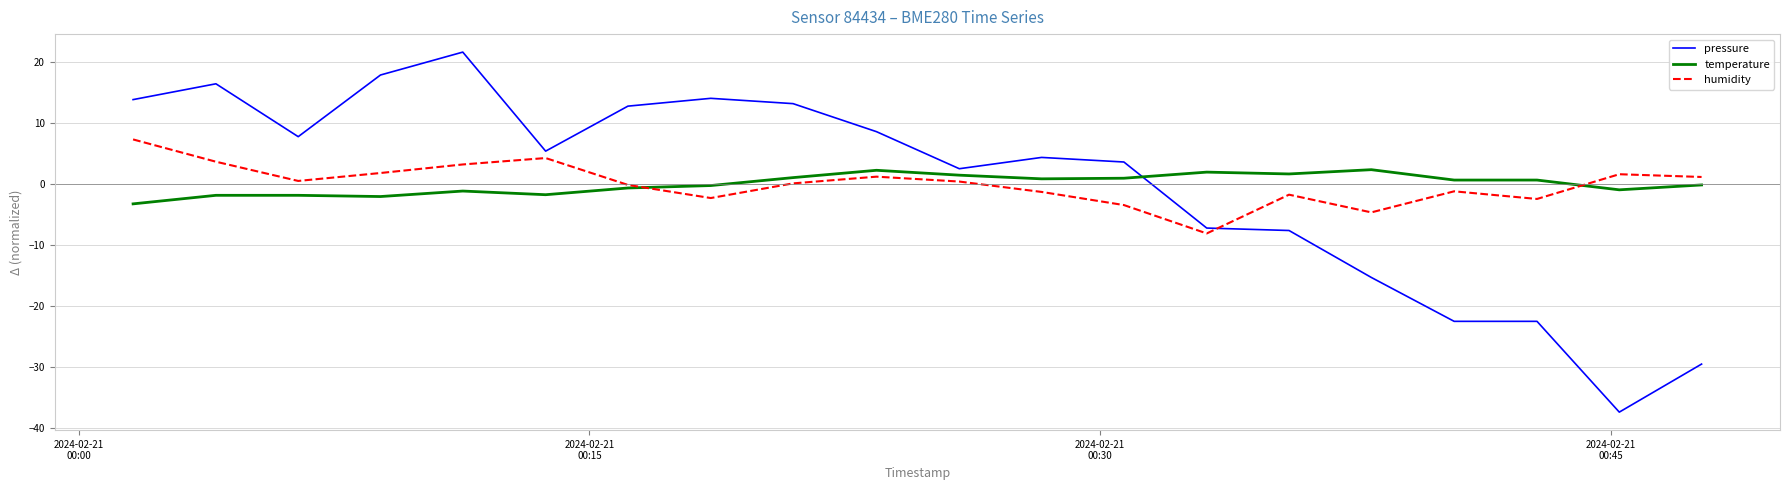

Which series has the widest spread of values?

pressure